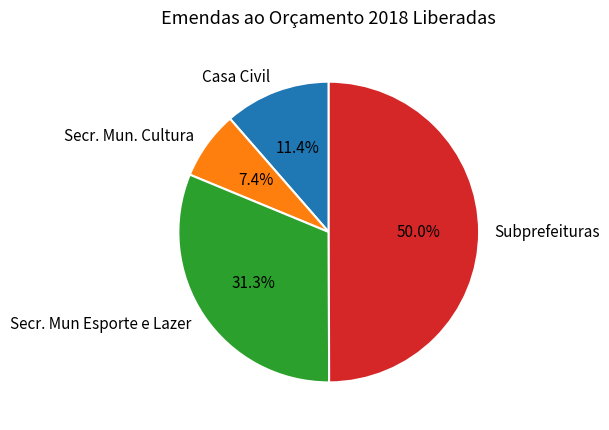

Does Secr. Mun. Cultura account for over 50% of the chart?

No